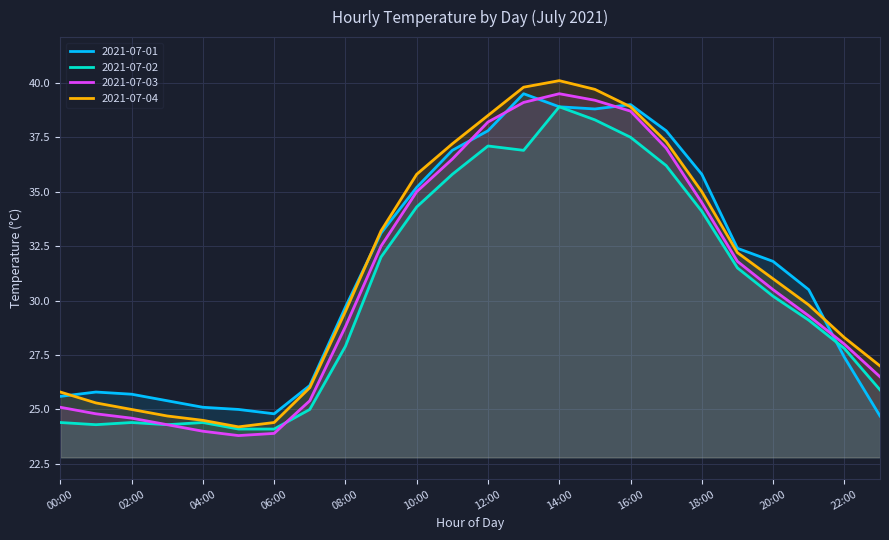

True or false: 2021-07-03 and 2021-07-04 intersect in this chart.

False